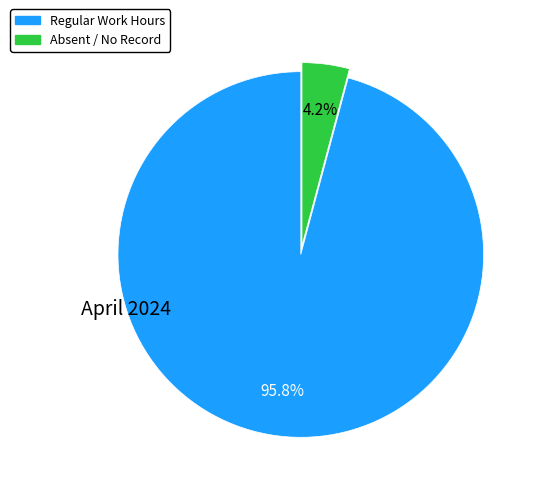

Is there a majority slice in this chart?

Yes